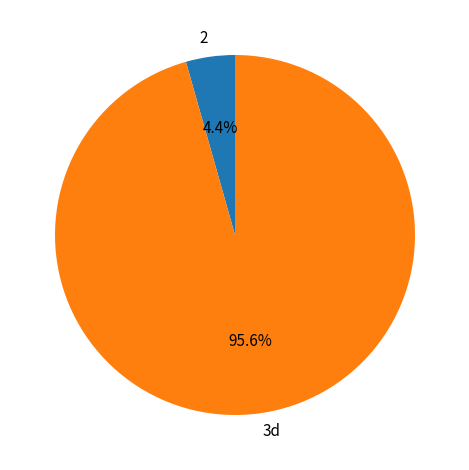

What percentage do 2 and 3d together represent?

100.0%